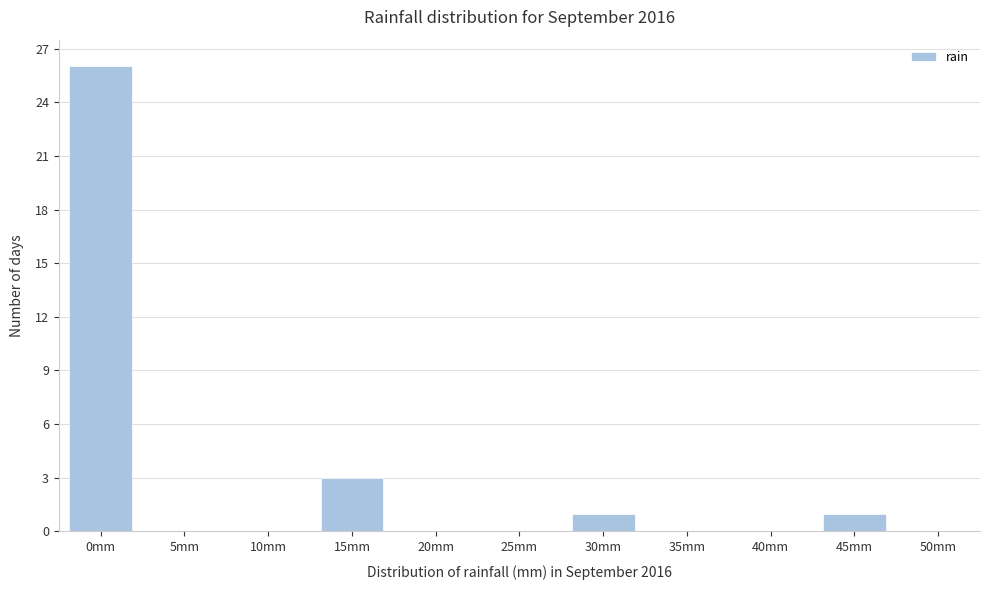

Reading left to right, what are all the values shown in this chart?

0mm=26	5mm=0	10mm=0	15mm=3	20mm=0	25mm=0	30mm=1	35mm=0	40mm=0	45mm=1	50mm=0